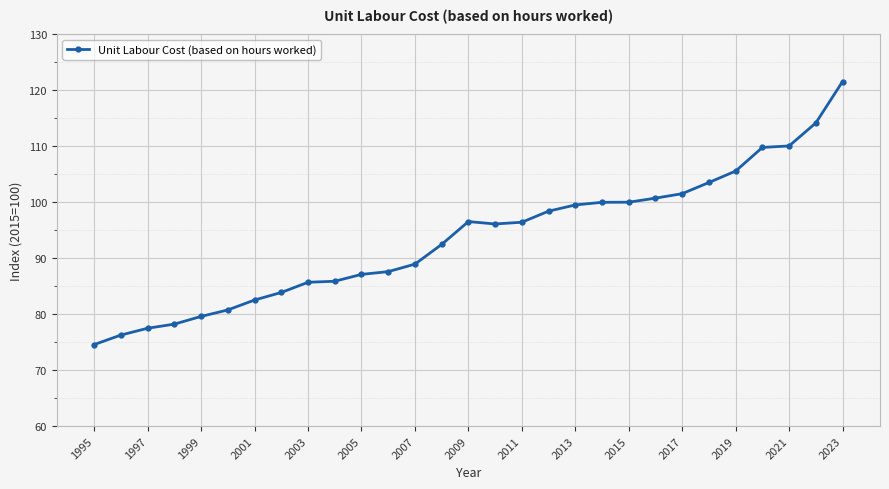

True or false: the data has more than 0 interior local peaks.

True